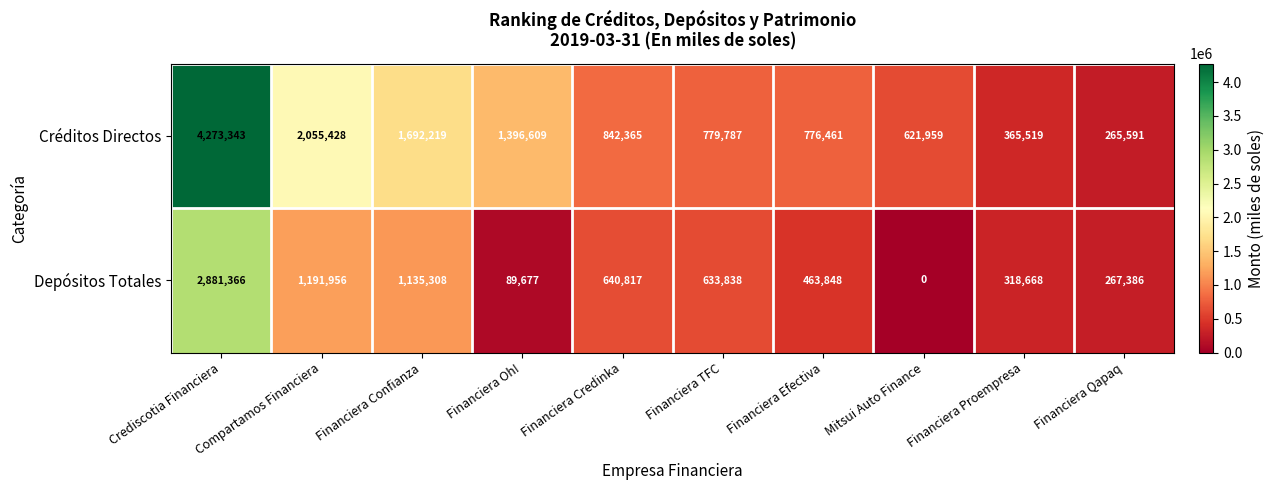

At which label does Créditos Directos first exceed 842365?

Crediscotia Financiera